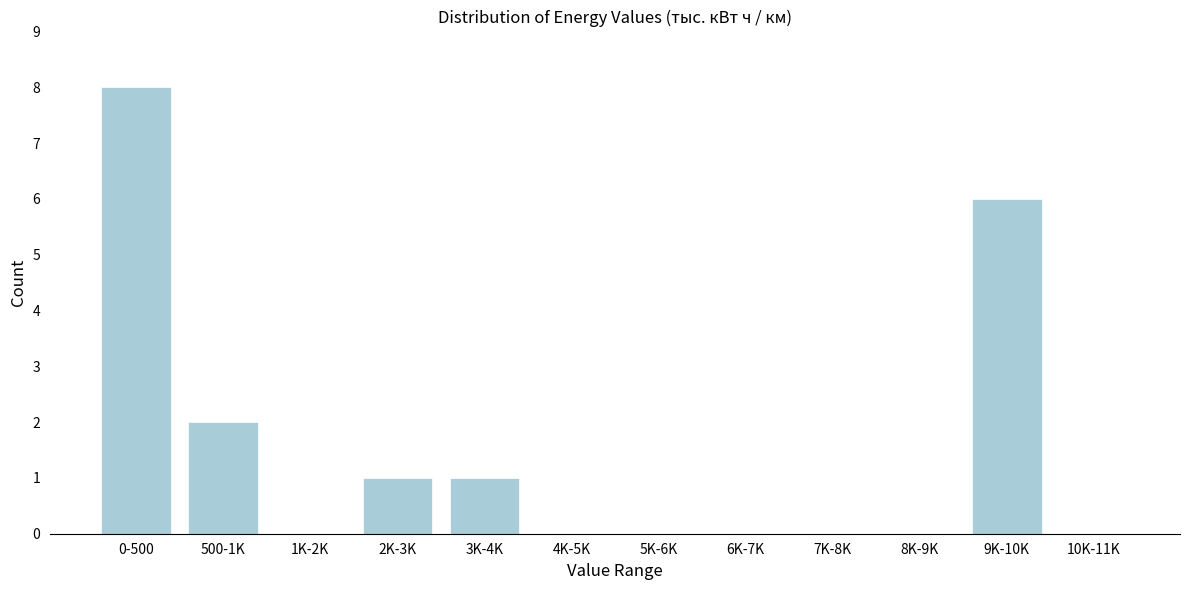

Reading left to right, extract all data points from this chart.

0-500=8	500-1K=2	1K-2K=0	2K-3K=1	3K-4K=1	4K-5K=0	5K-6K=0	6K-7K=0	7K-8K=0	8K-9K=0	9K-10K=6	10K-11K=0